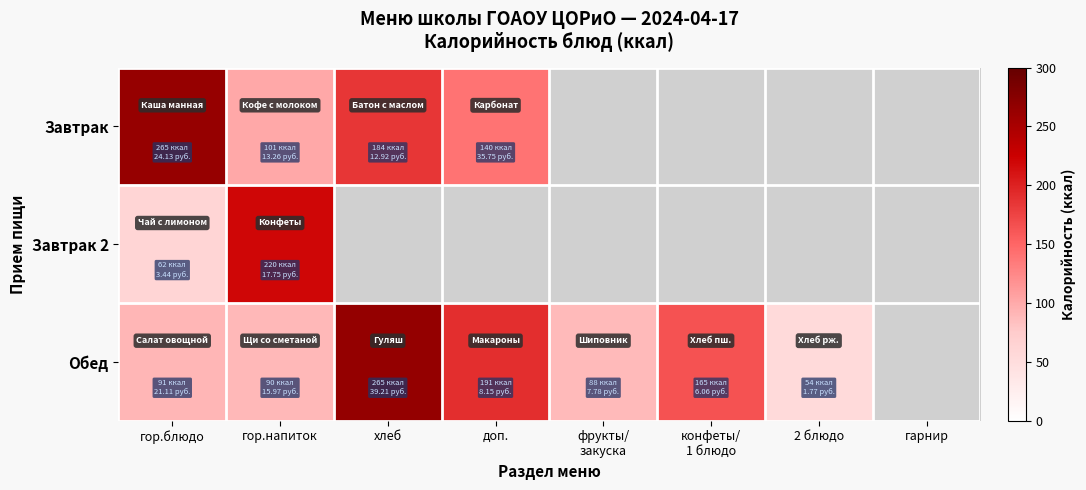

Rank the series by their maximum value, from highest to lowest.

Обед, Завтрак, Завтрак 2